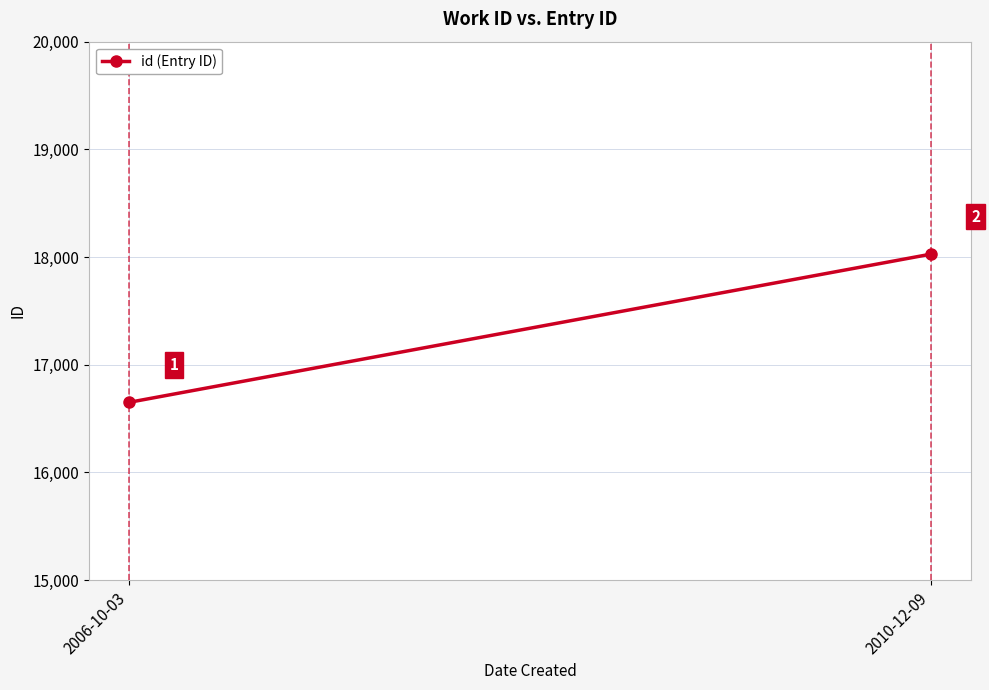

Rank the categories by value from lowest to highest.

2006-10-03, 2010-12-09